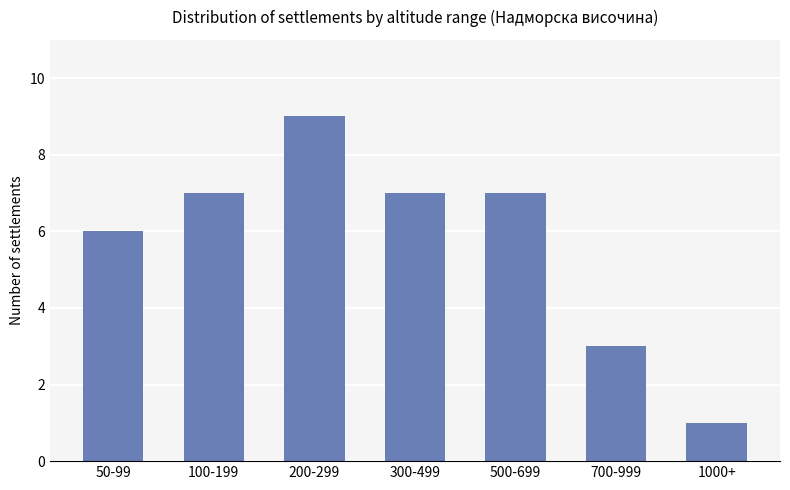

At which category does the chart reach its peak across all series?

200-299